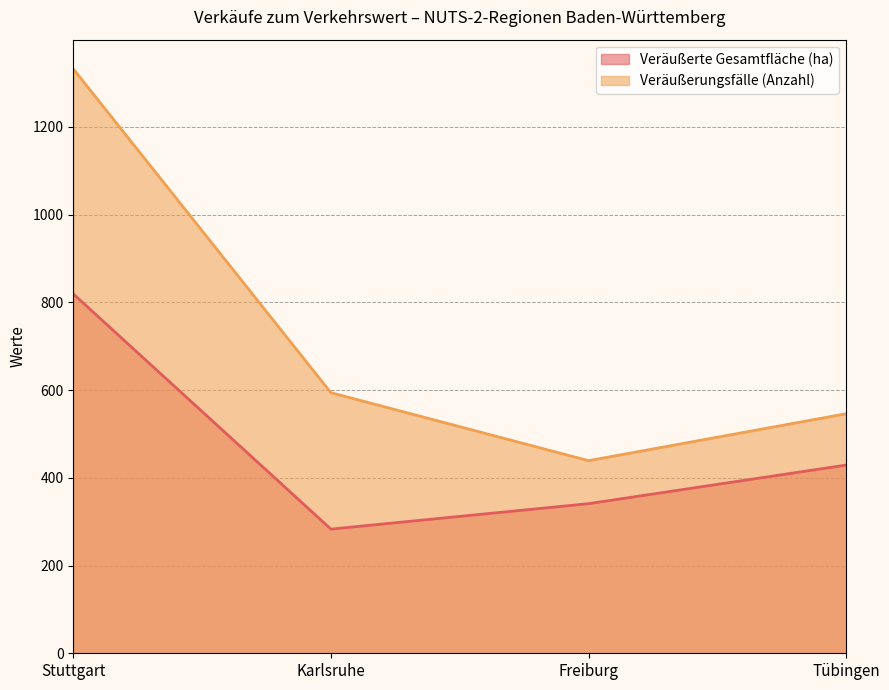

Reading left to right, list all the values displayed in this chart.

Veräußerte Gesamtfläche (ha): Stuttgart=819	Karlsruhe=283	Freiburg=341	Tübingen=429
Veräußerungsfälle (Anzahl): Stuttgart=1332	Karlsruhe=594	Freiburg=439	Tübingen=546